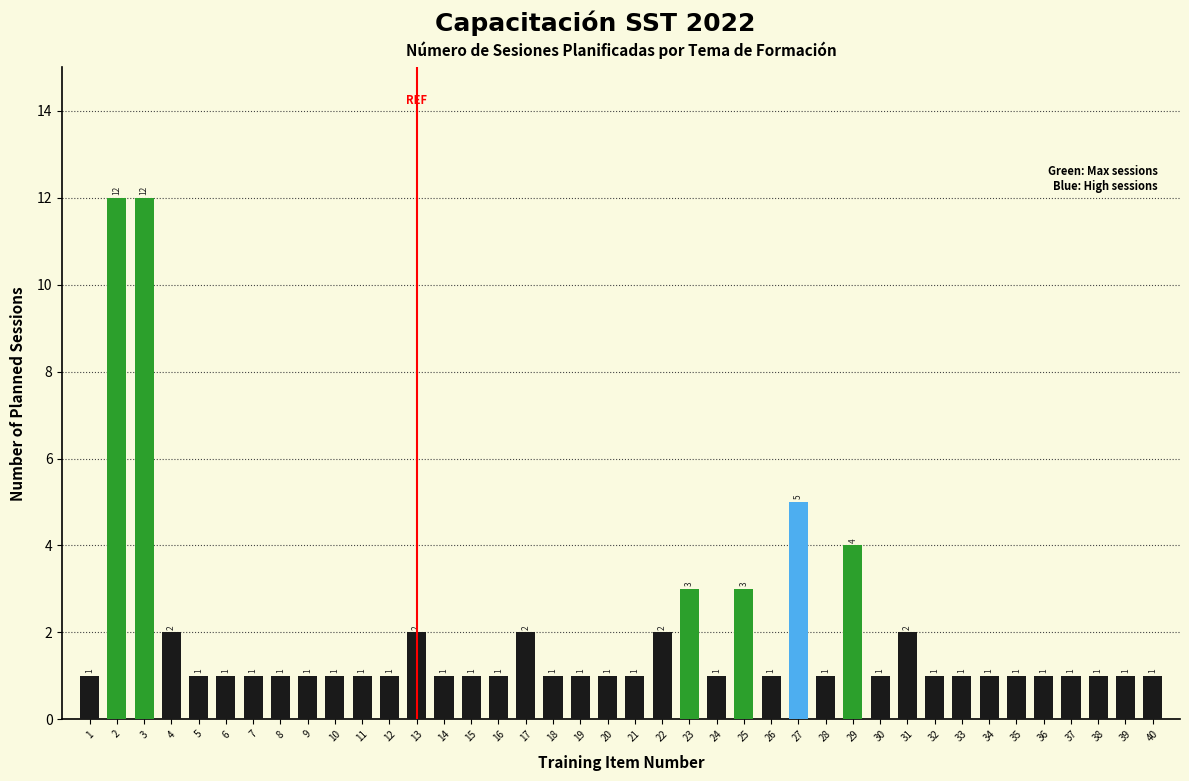

Reading left to right, list all the values displayed in this chart.

1	12	12	2	1	1	1	1	1	1	1	1	2	1	1	1	2	1	1	1	1	2	3	1	3	1	5	1	4	1	2	1	1	1	1	1	1	1	1	1